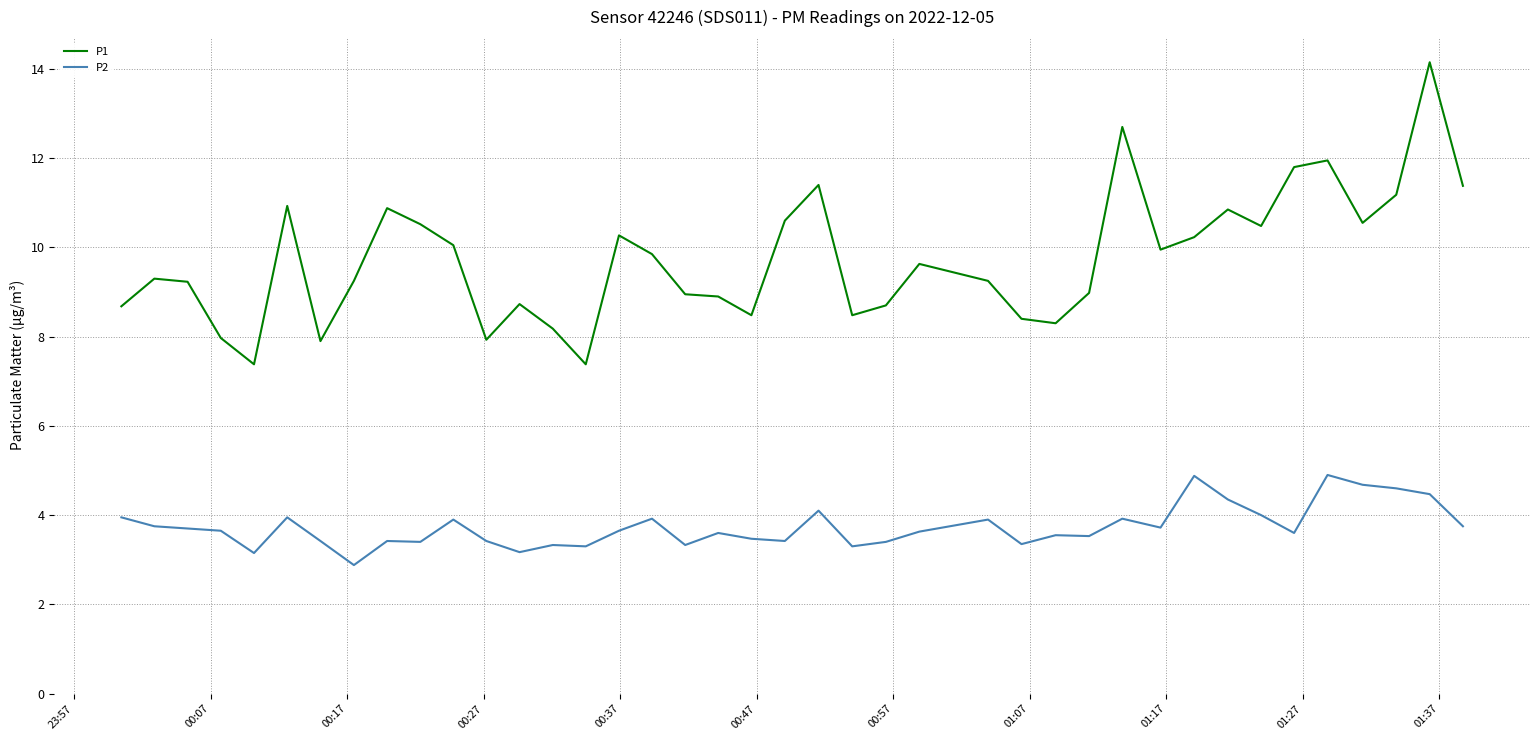

Rank the series by their average value, from lowest to highest.

P2, P1